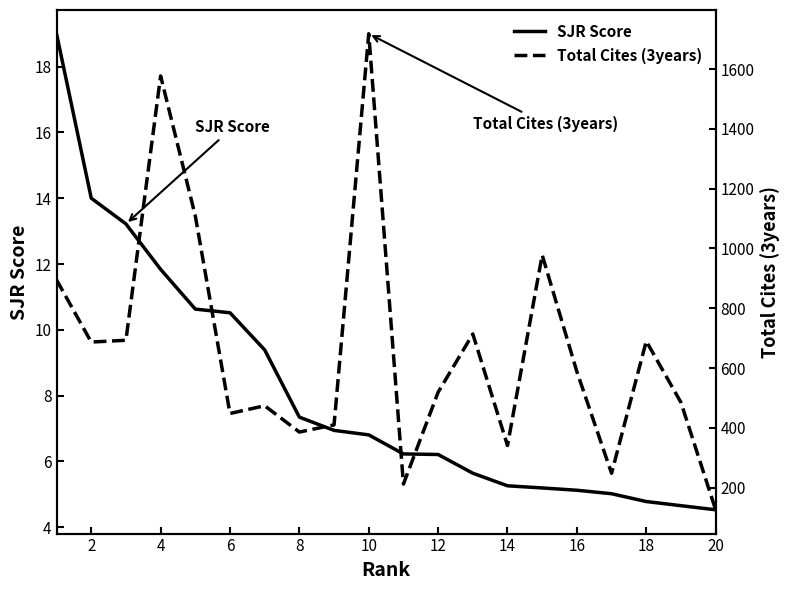

True or false: SJR Score and Total Cites (3years) cross at least once.

False